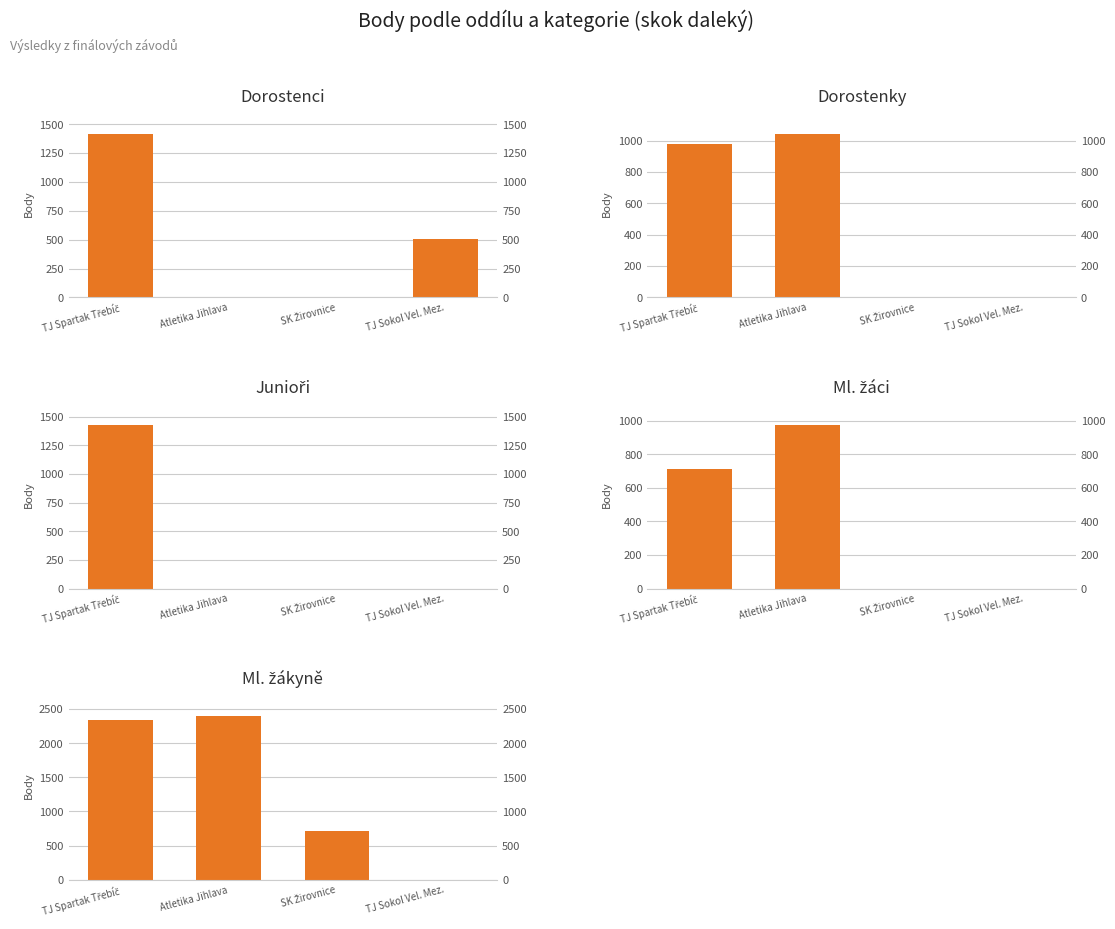

True or false: Ml. žákyně has a value of 0 at TJ Sokol Vel. Mez..

True